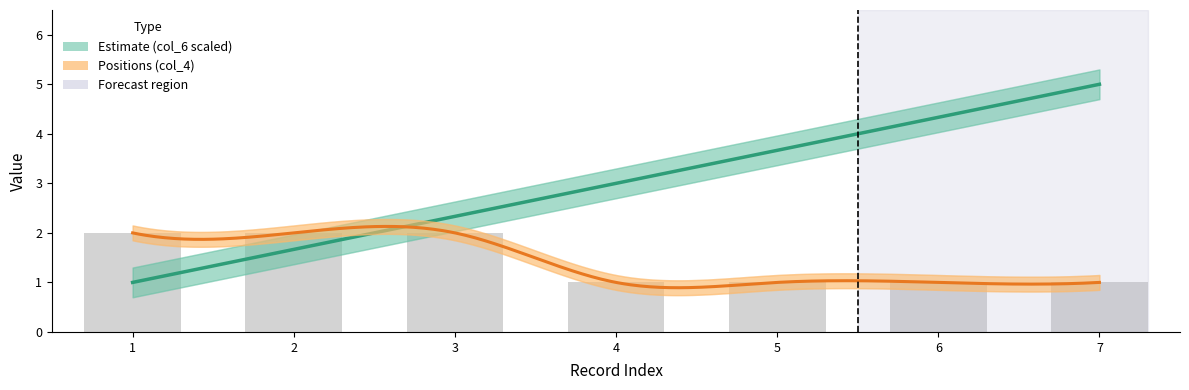

The value at 2 is 1. True or false?

False